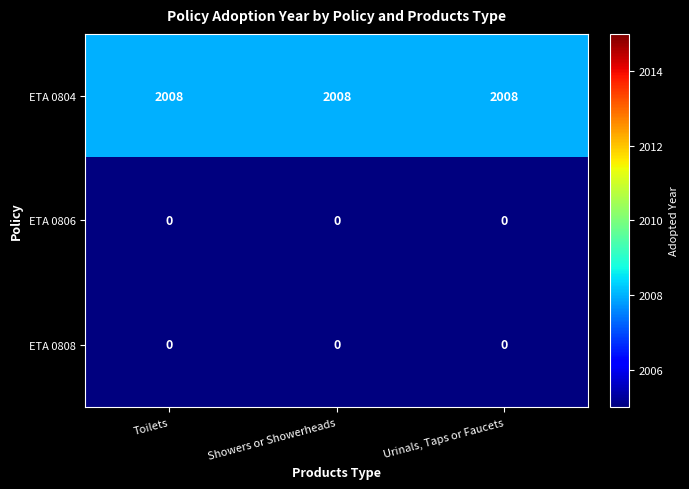

What value does the ETA 0804 series have at Showers or Showerheads?

2008